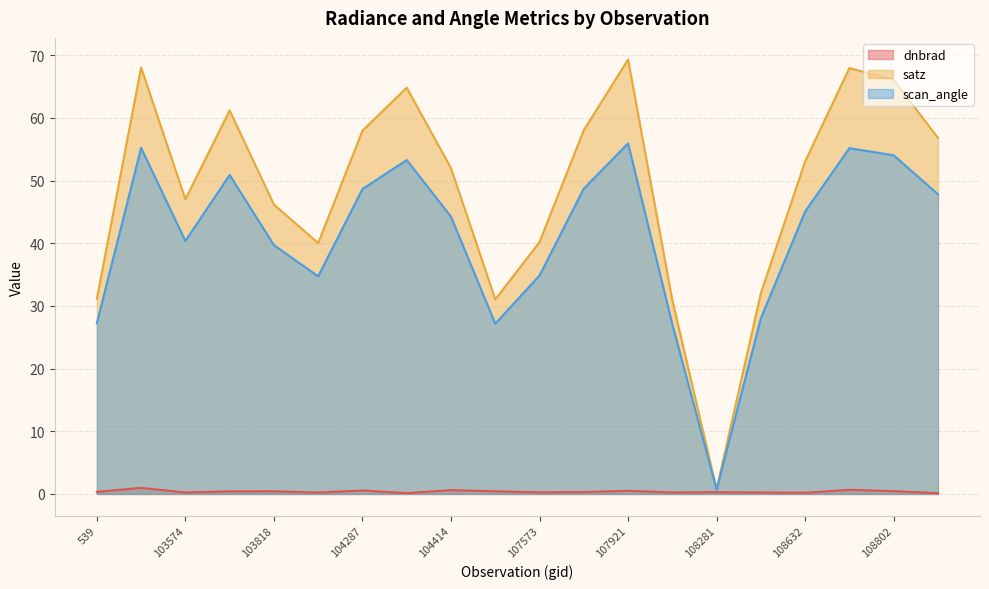

What is the spread (max minus min) of values at 108632?

52.9